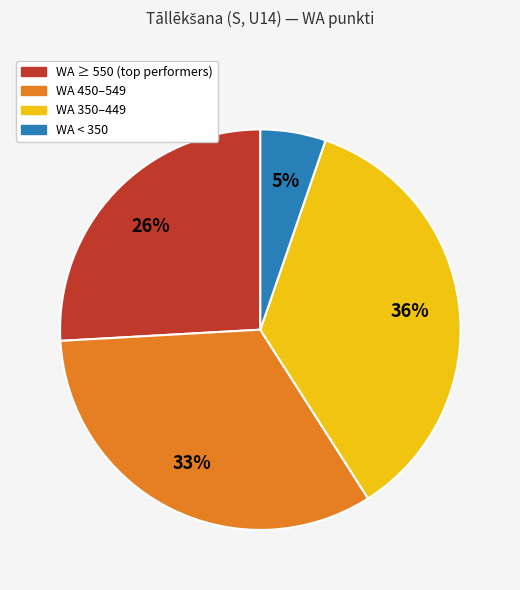

To the nearest percent, what is the average slice percentage?

25%